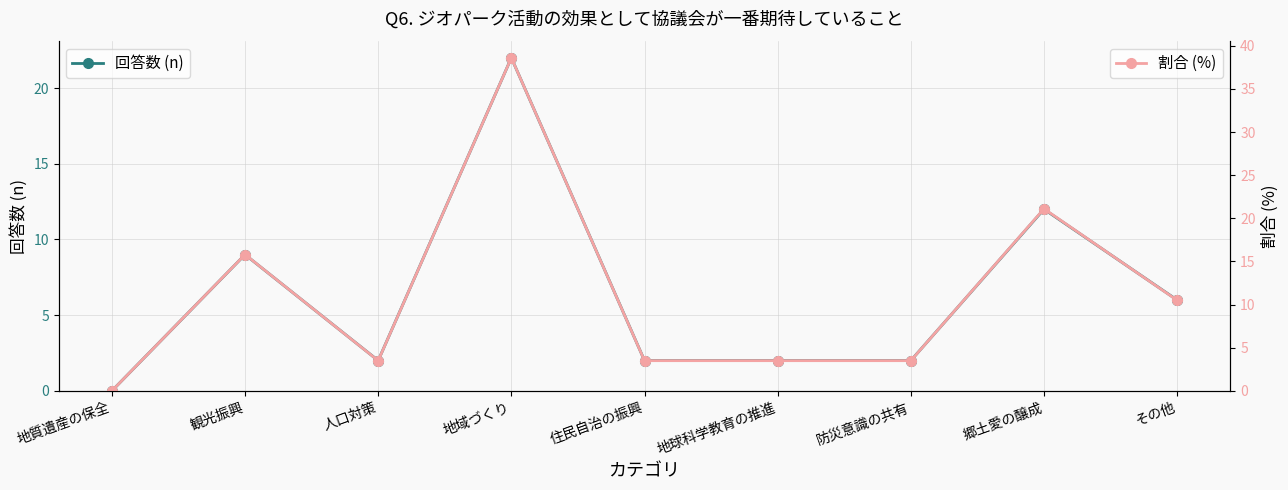

Reading right to left, extract all data points from this chart.

回答数 (n): 6.0	12.0	2.0	2.0	2.0	22.0	2.0	9.0	0.0
割合 (%): 10.5	21.1	3.5	3.5	3.5	38.6	3.5	15.8	0.0